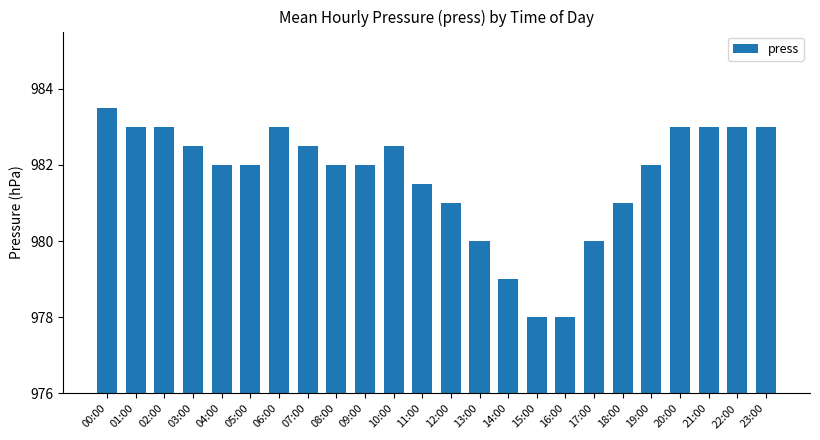

How many series are shown in this chart?

1